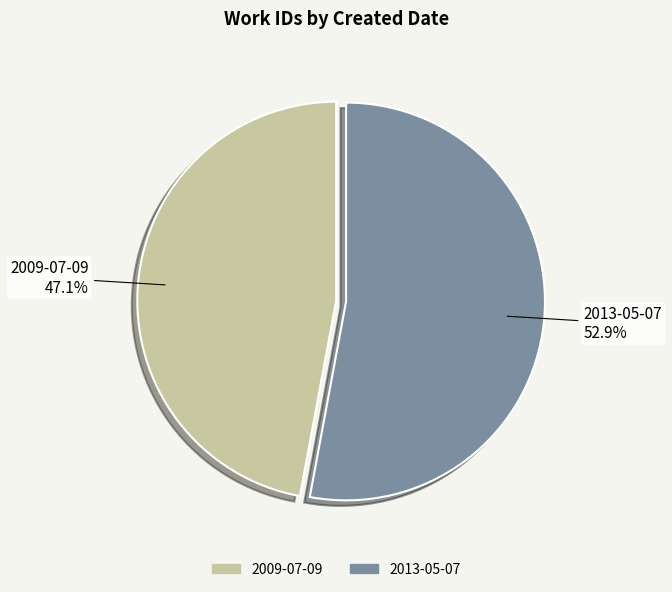

To the nearest percent, what percentage of the pie is 2009-07-09?

47%